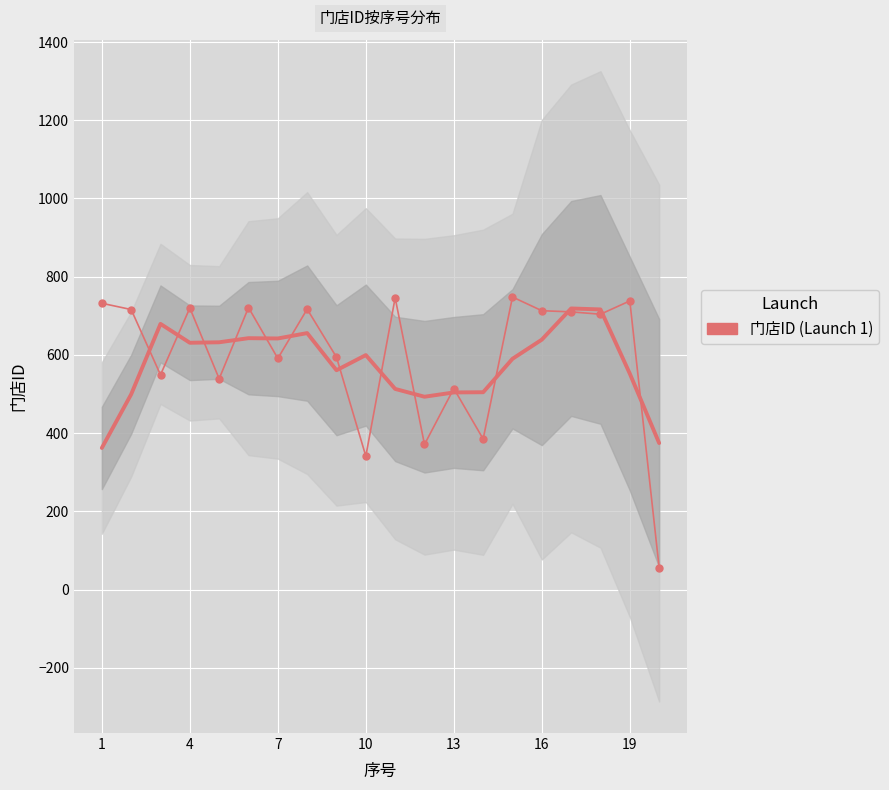

How many points are higher than both their immediate neighbors (excluding endpoints)?

7